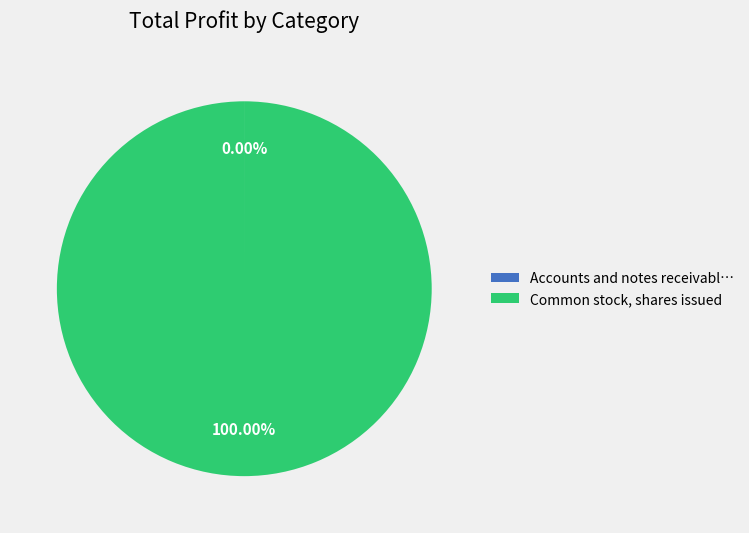

To the nearest percent, what is the difference between the largest and smallest slice percentages?

100%